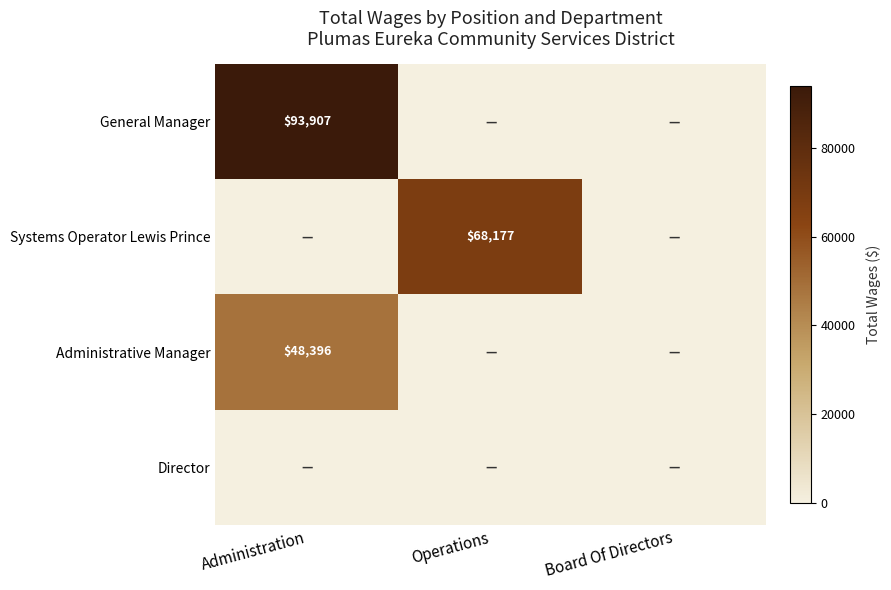

The General Manager series shows 139557 at Administration. True or false?

False